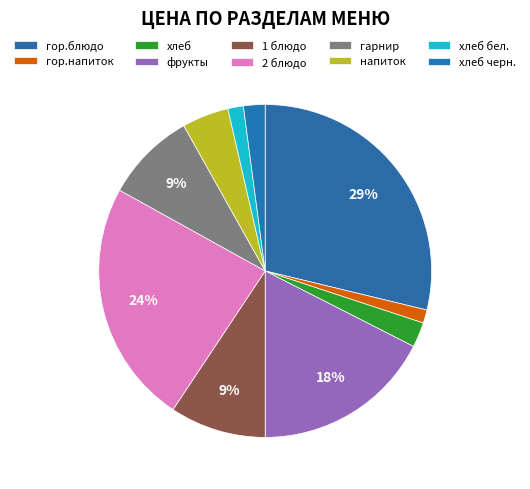

True or false: гор.блюдо accounts for 41% of the total.

False